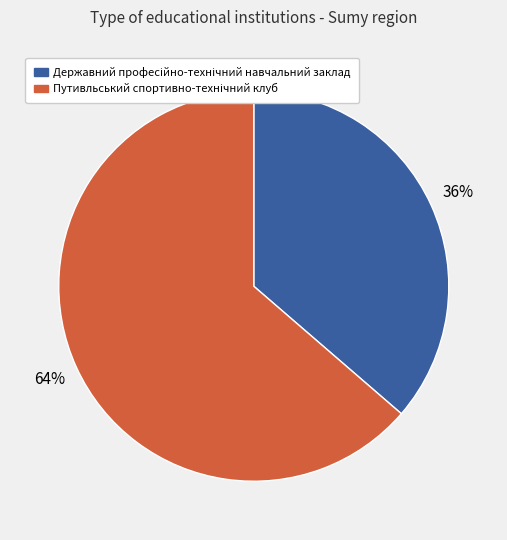

Does any single category account for the majority?

Yes